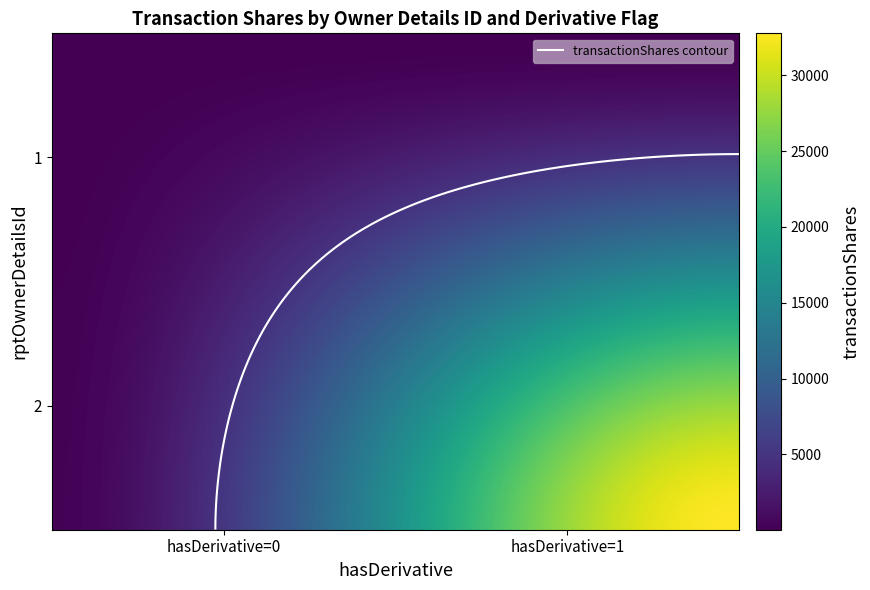

Is it true that 1 equals 15 at 1?

False